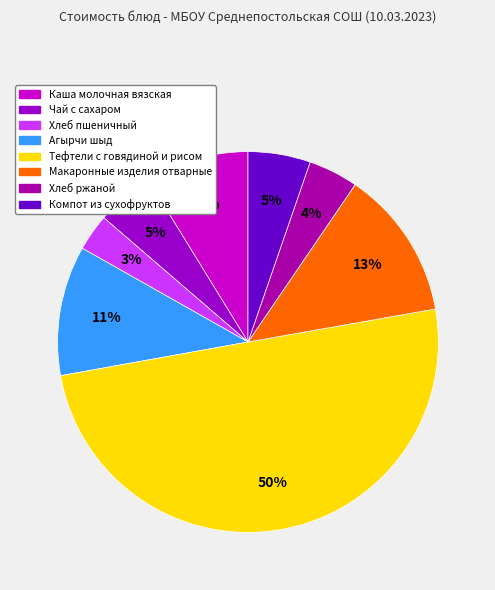

What is the largest slice in the pie chart?

Тефтели с говядиной и рисом